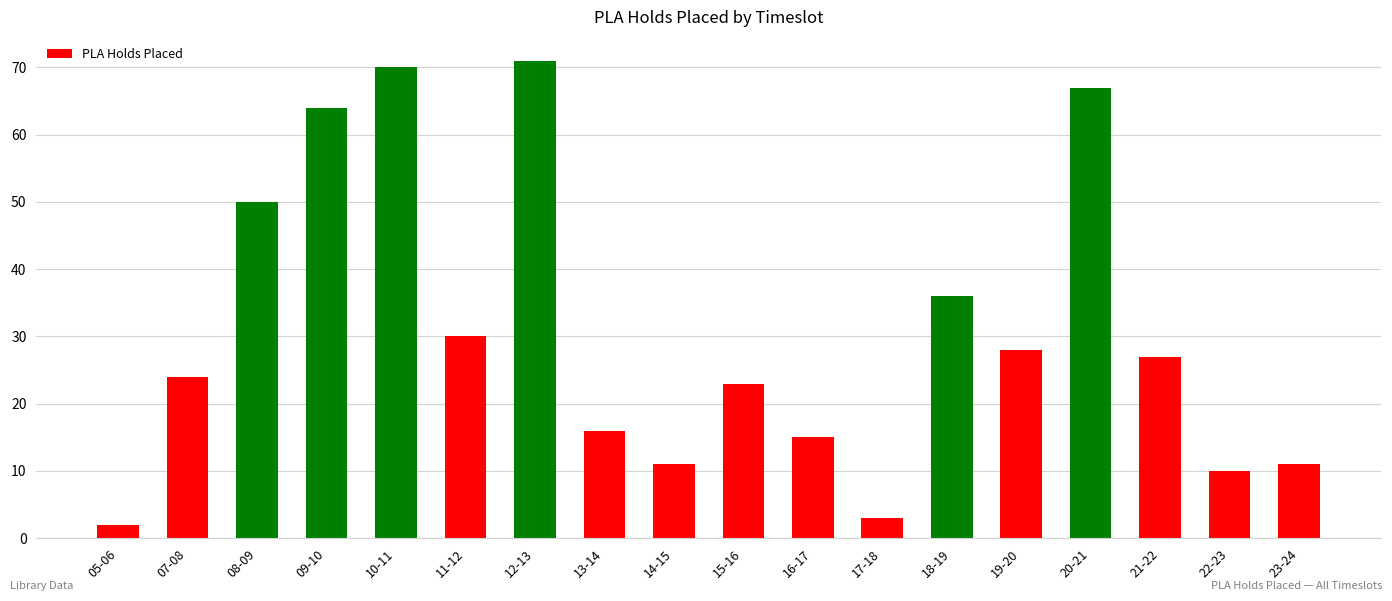

How many values are below 27?

9